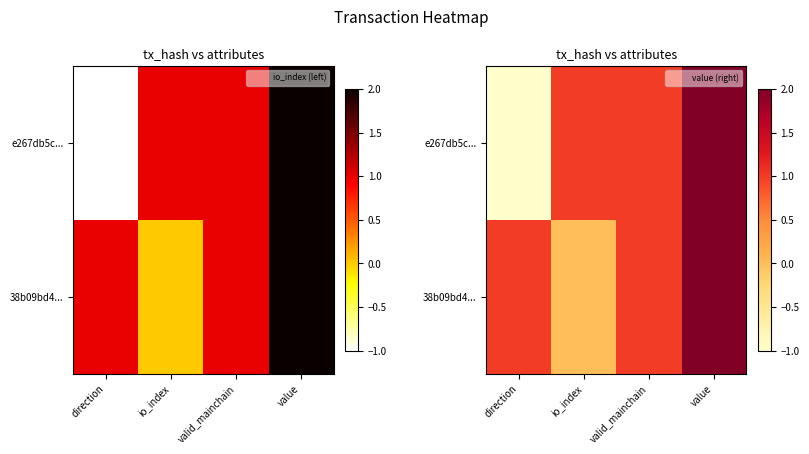

What is the difference between the maximum and minimum values in the e267db5c... series?

3